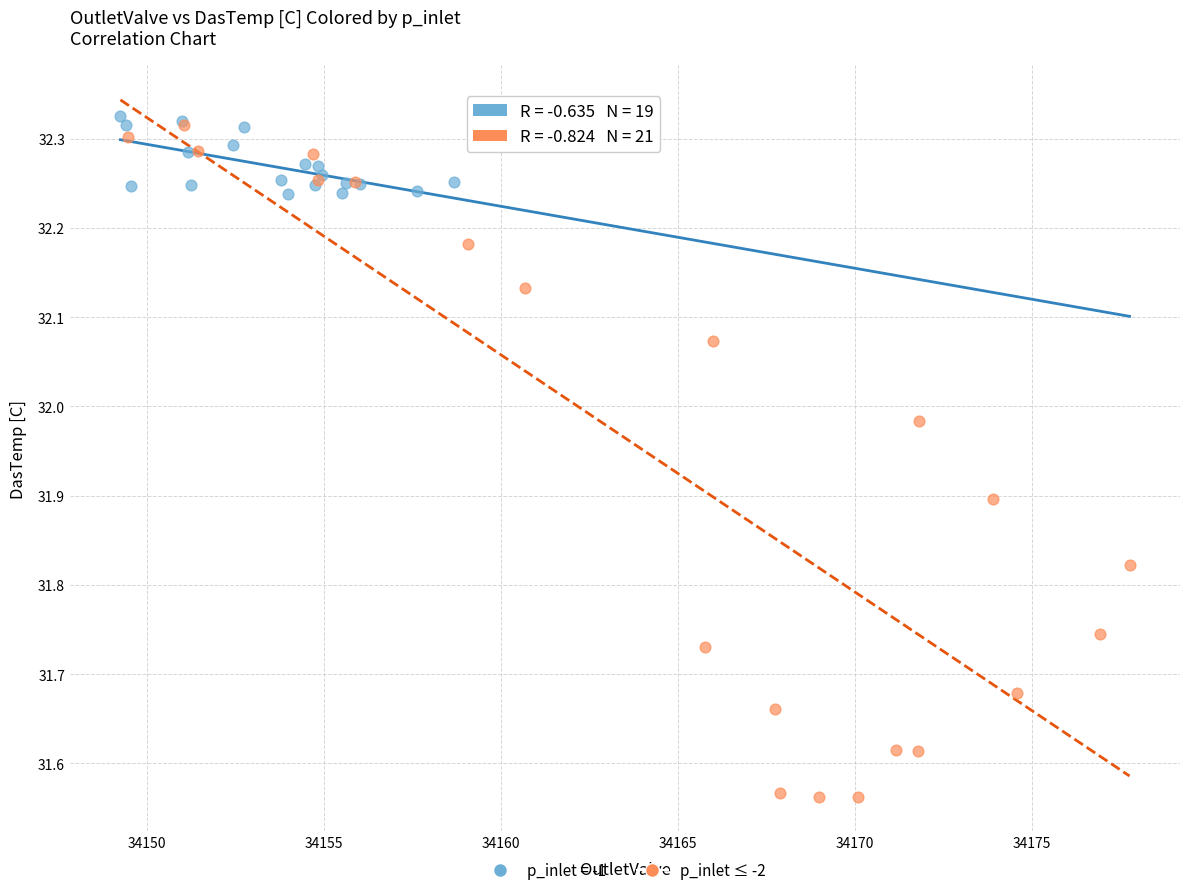

Which series has the largest Y range (max minus min)?

p_inlet ≤ -2